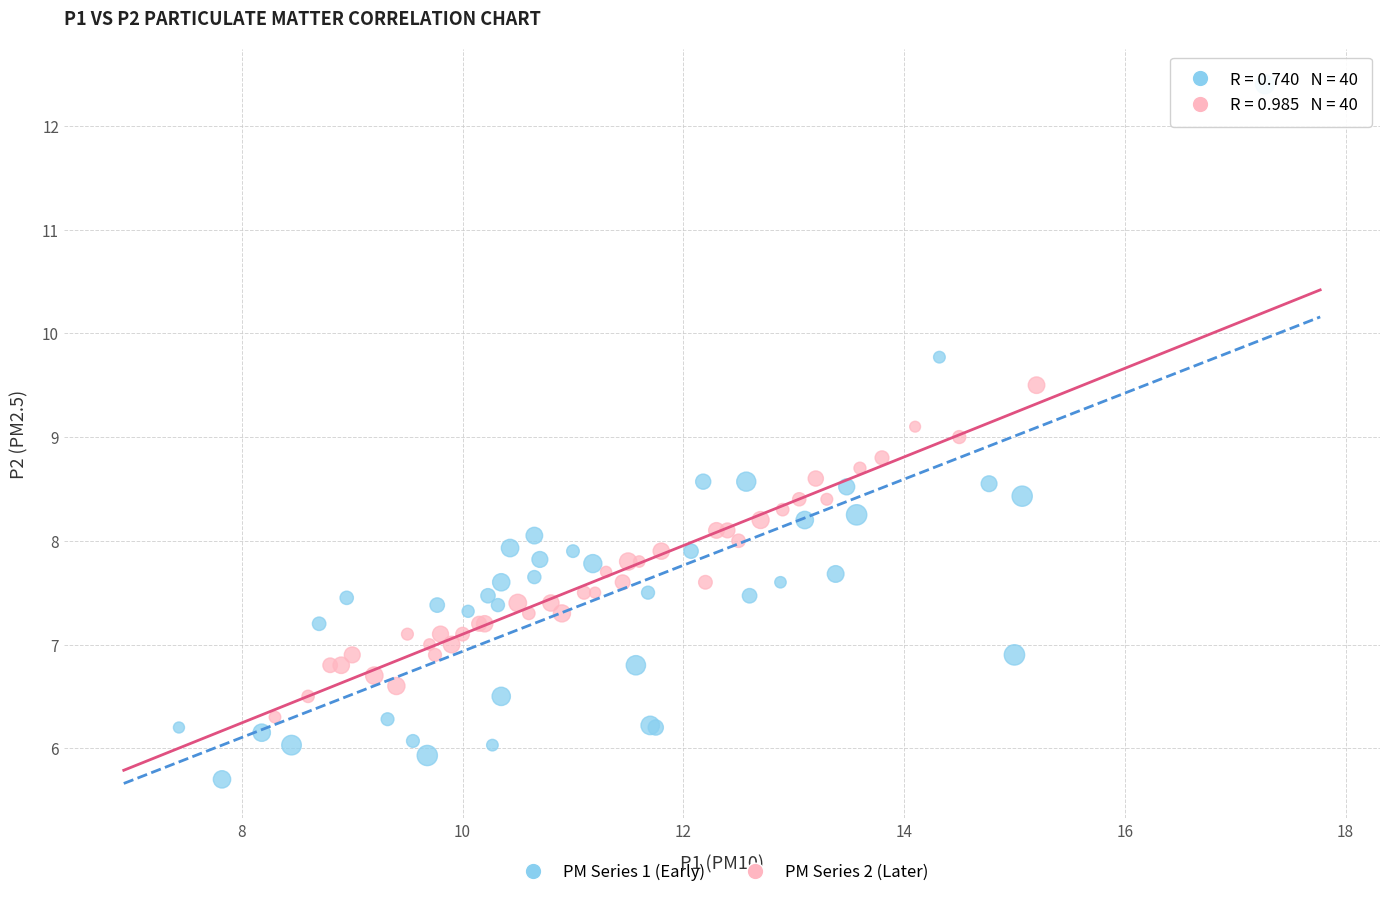

Which series has the largest Y range (max minus min)?

PM Series 1 (Early)